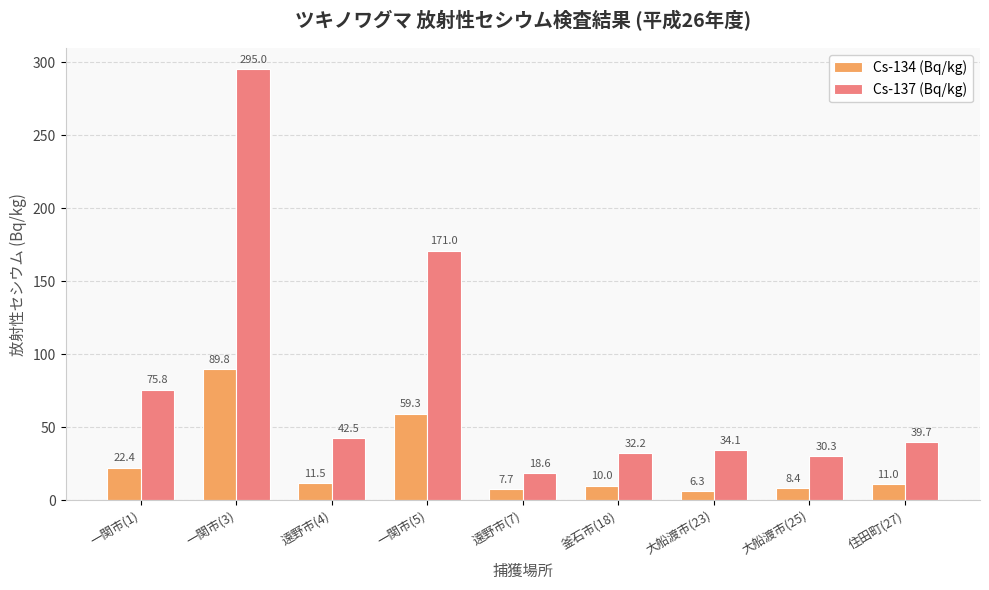

Rank the series at 遠野市(4) from highest to lowest value.

Cs-137 (Bq/kg), Cs-134 (Bq/kg)